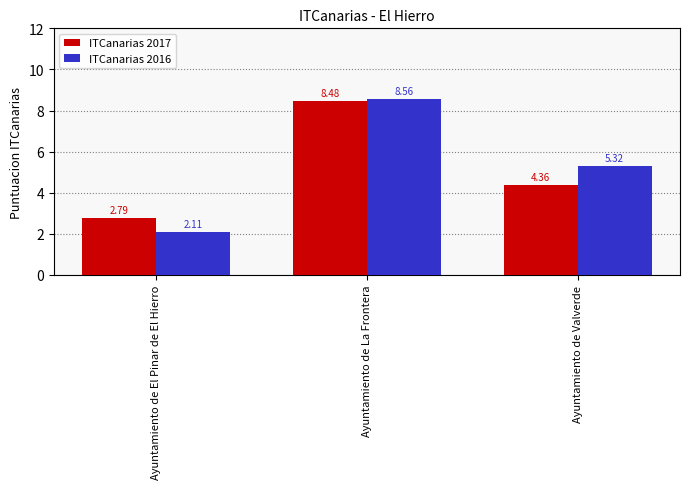

List the series in order of their overall mean, highest first.

ITCanarias 2016, ITCanarias 2017